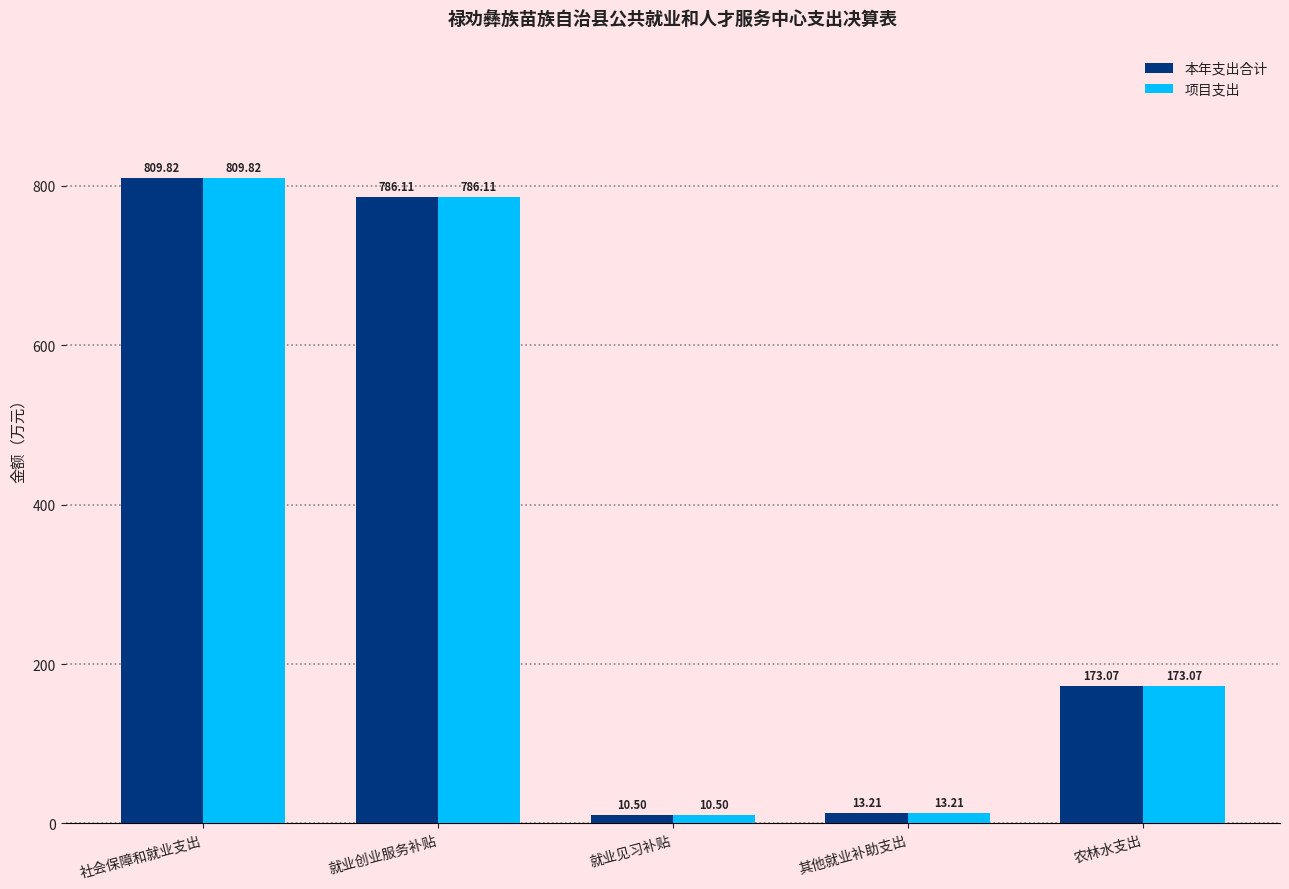

How many bars are there in total?

10